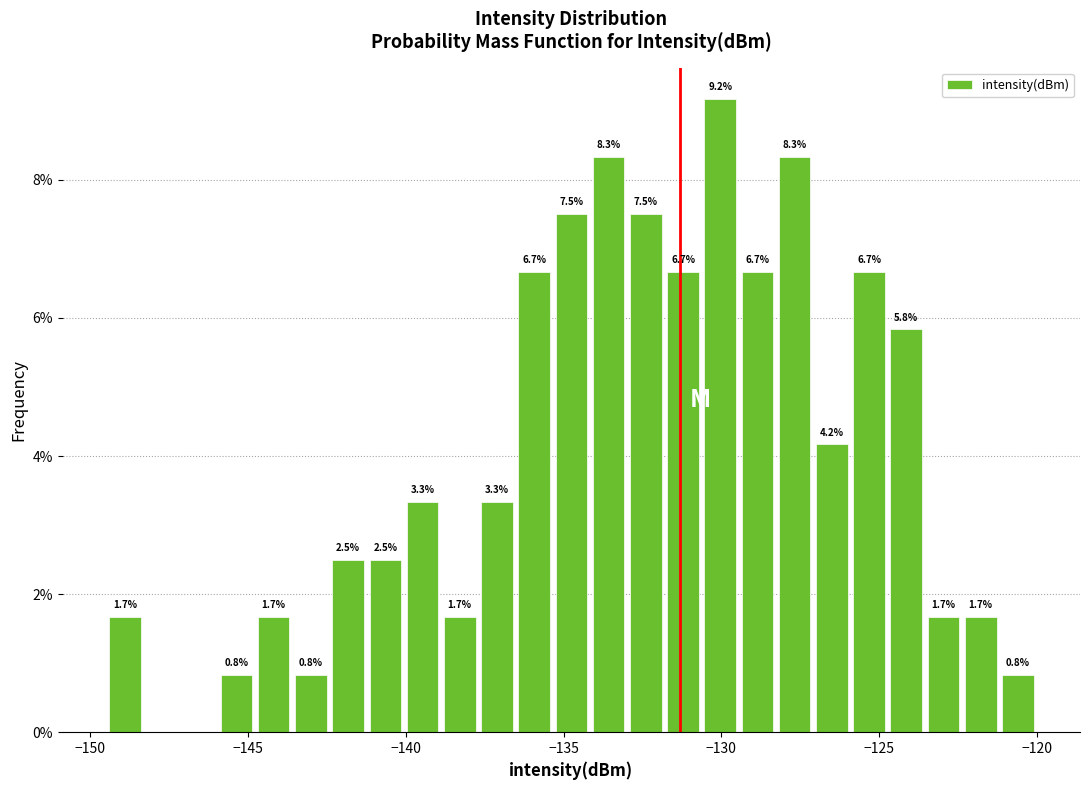

Read against the x-axis, roughly where is the centre of the tallest bar?

-130.0